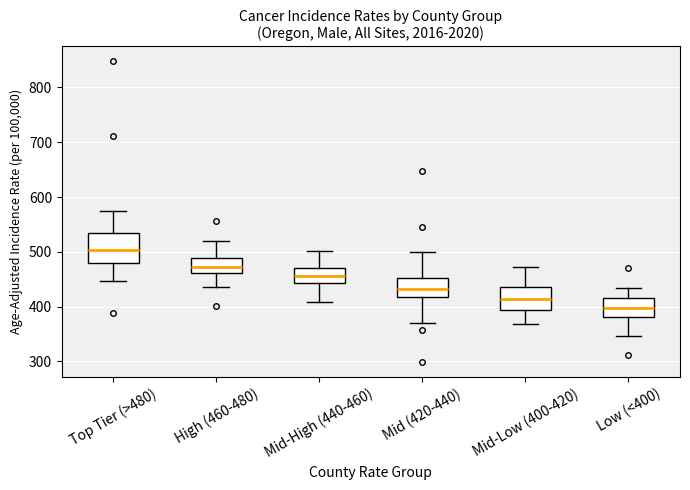

Where is the upper edge of the box for Mid-High (440-460) on the y-axis? The values are not printed on the chart, so give them approximately, as read against the axis.

470